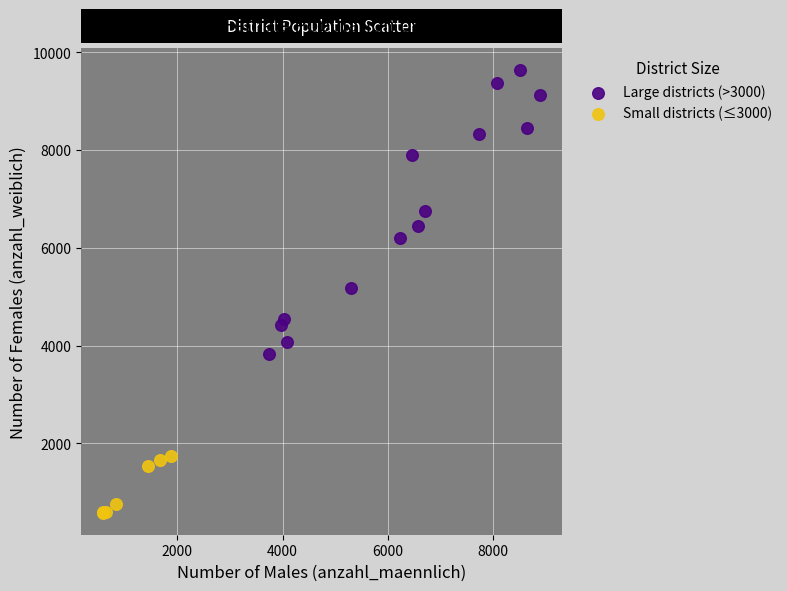

What are all the series names shown in the legend?

Large districts (>3000), Small districts (≤3000)